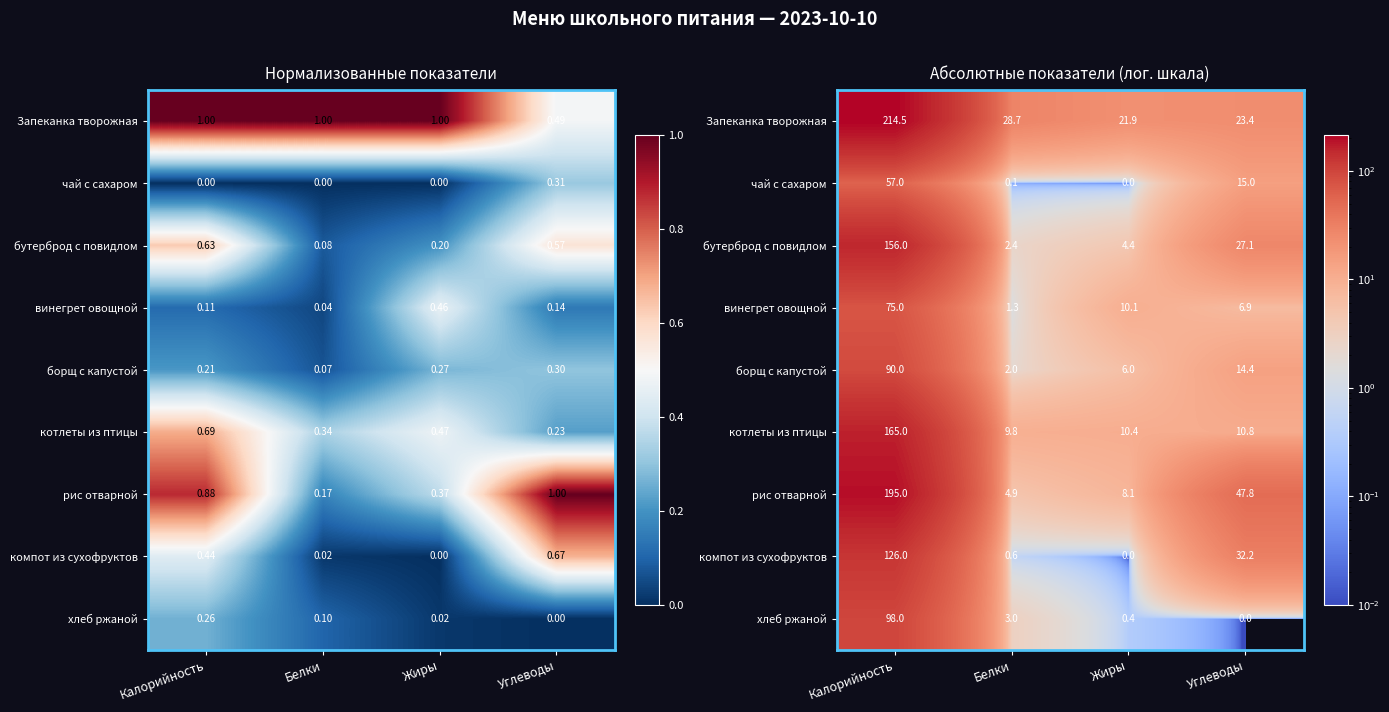

Is it true that бутерброд с повидлом equals 18.7 at Углеводы?

False